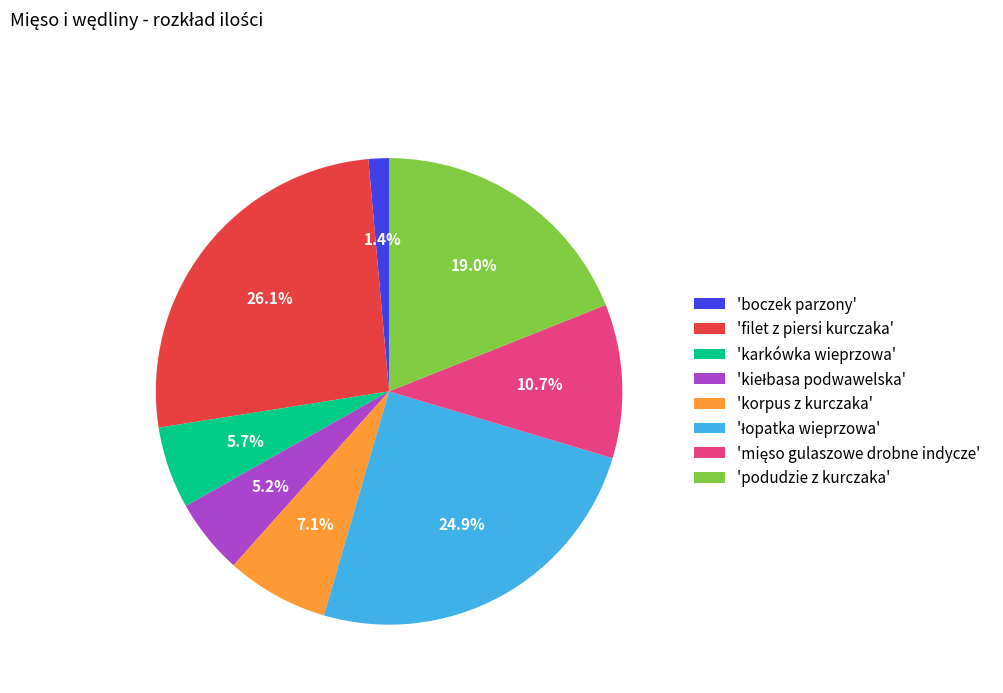

How many segments does this pie chart have?

8